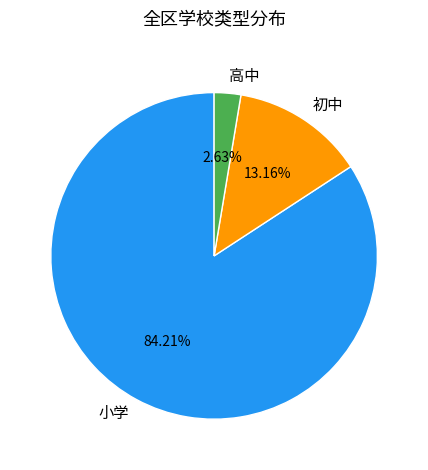

What percentage is NOT represented by 高中?

97.4%